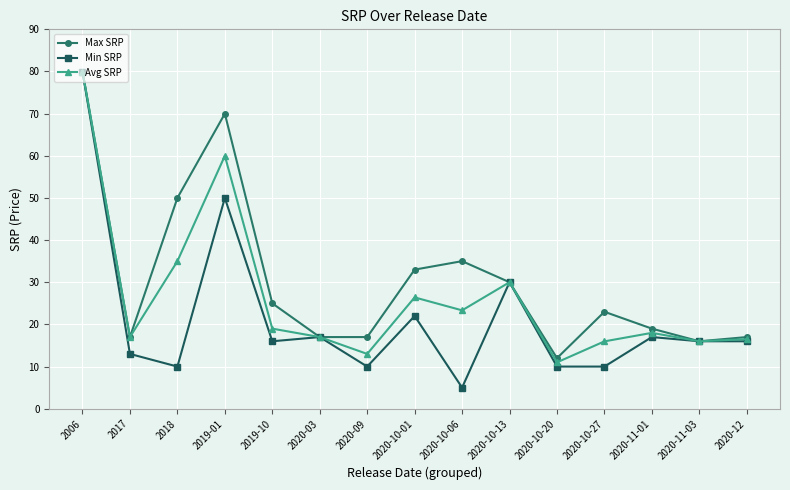

What is the sum of the Avg SRP values at 2018 and 2020-11-03?

51.0